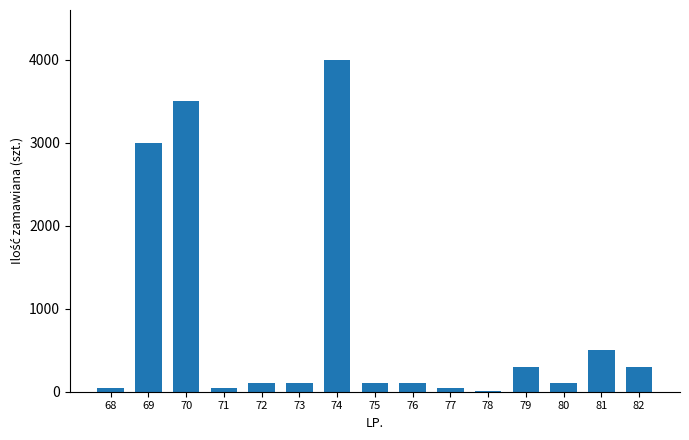

How many series are shown in this chart?

1